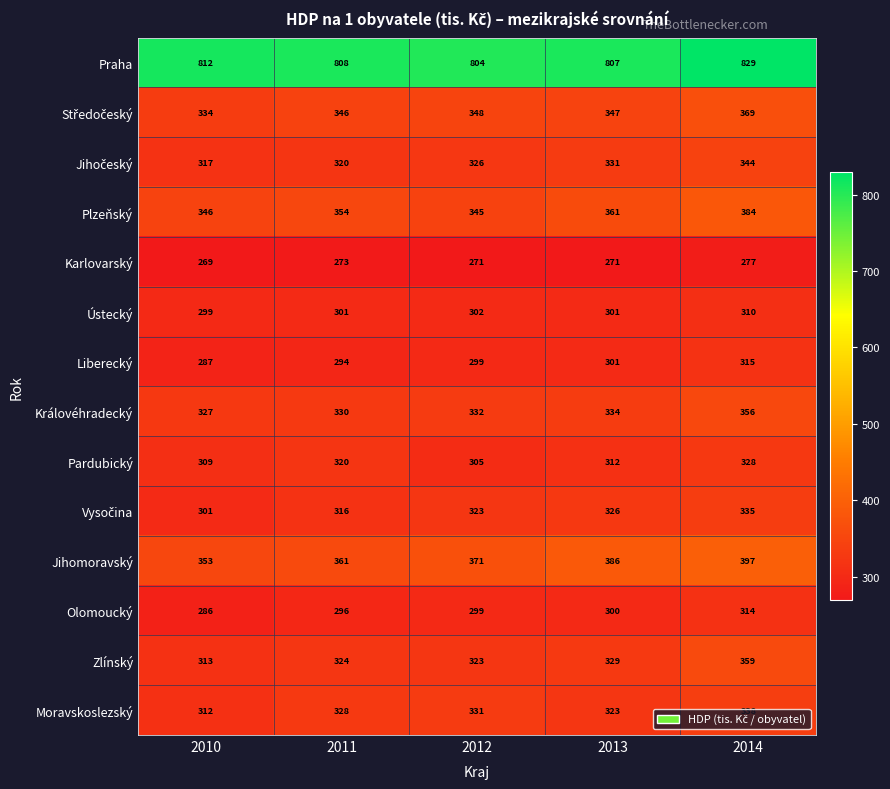

The value of Královéhradecký at 2013 is 488. True or false?

False